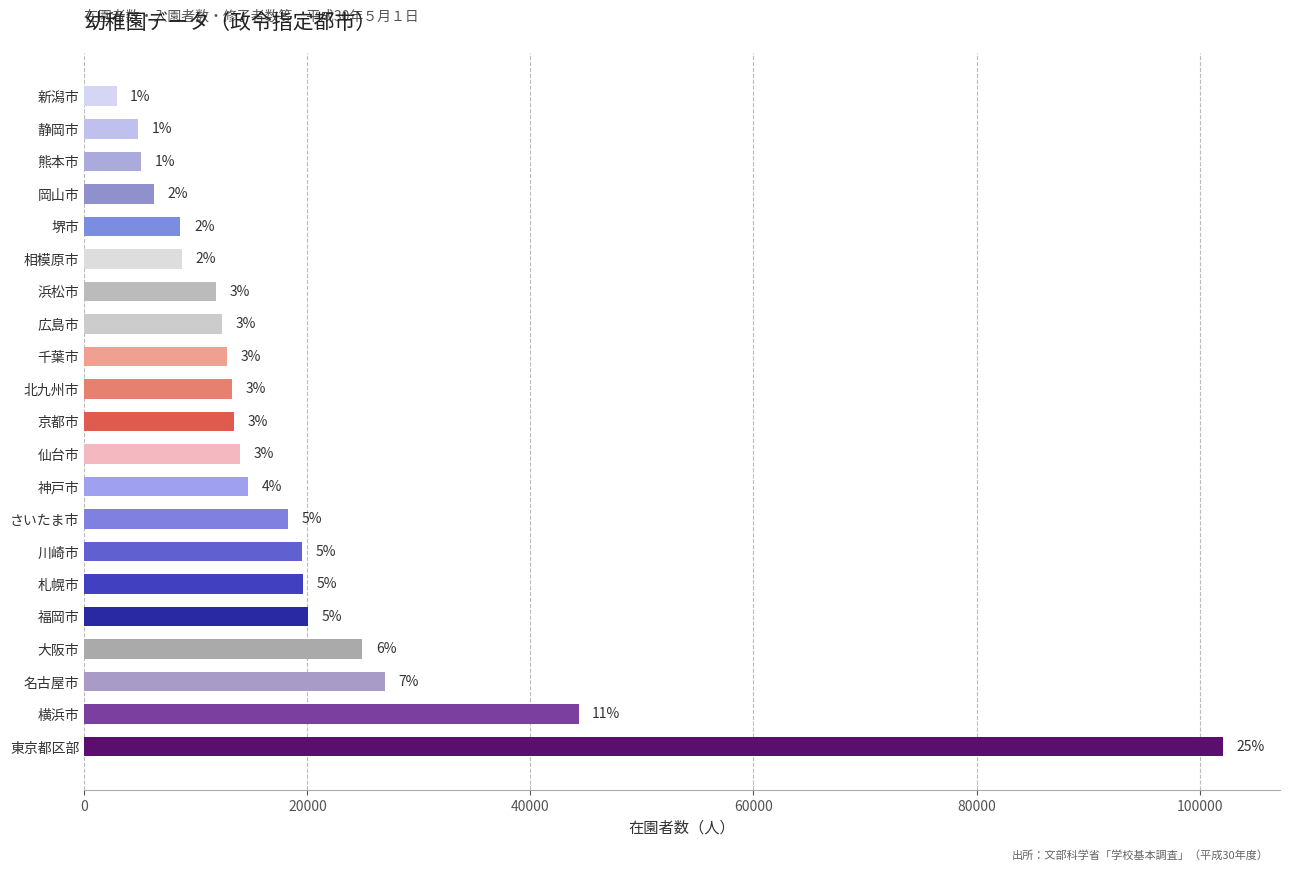

How many bars are there in total?

21